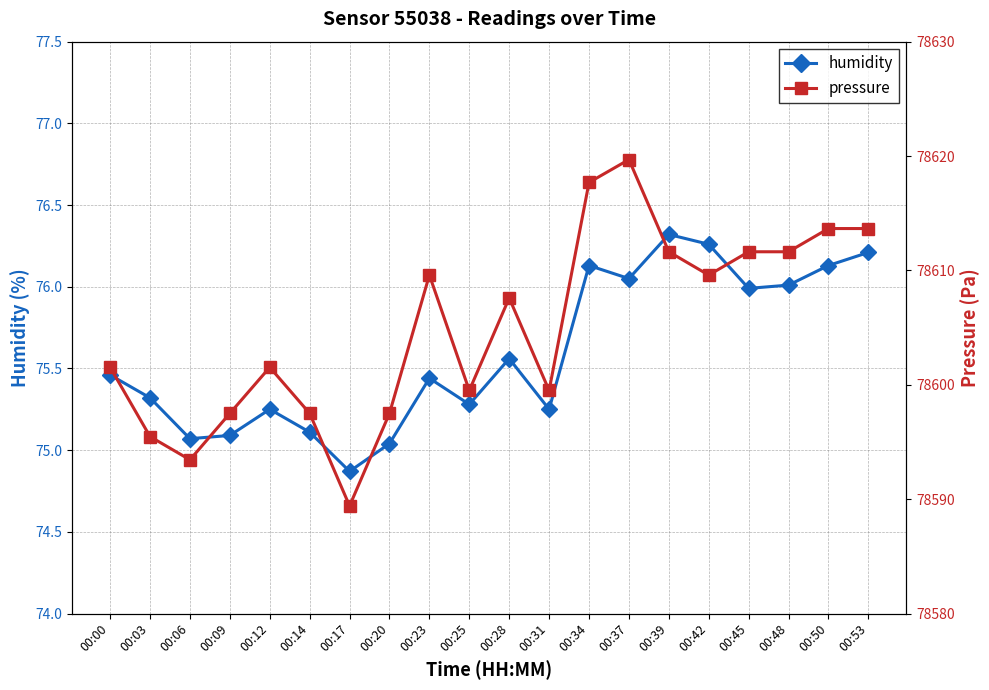

How many interior local peaks does the humidity series have?

5